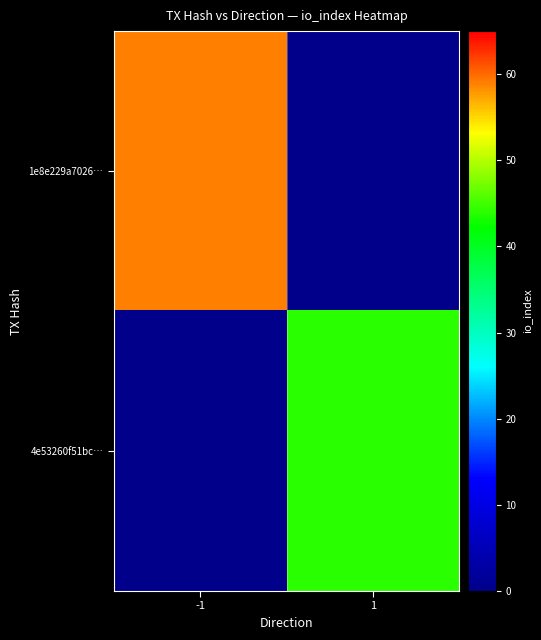

How many distinct data groups are displayed?

2